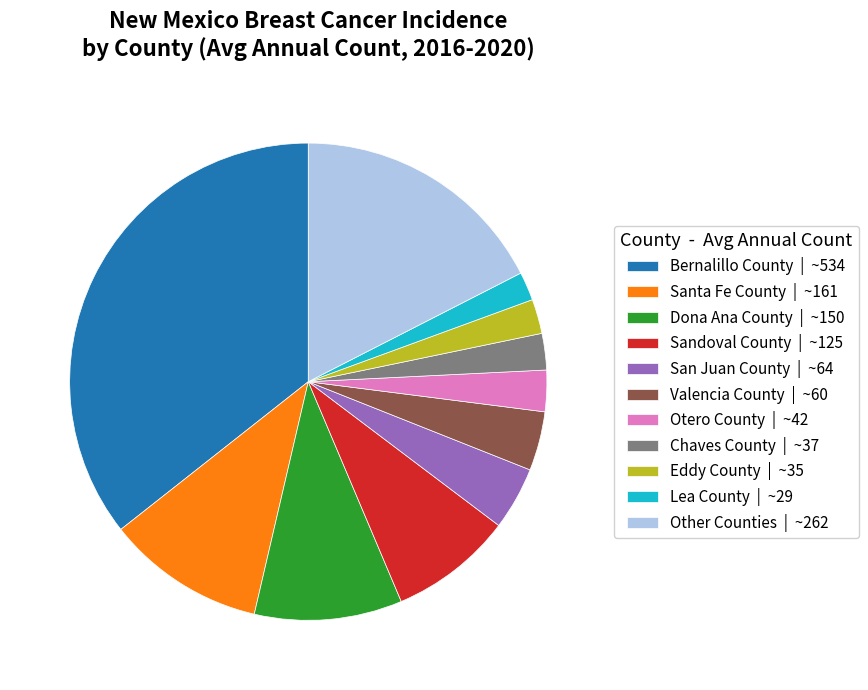

What is the largest slice in the pie chart?

Bernalillo County | ~534